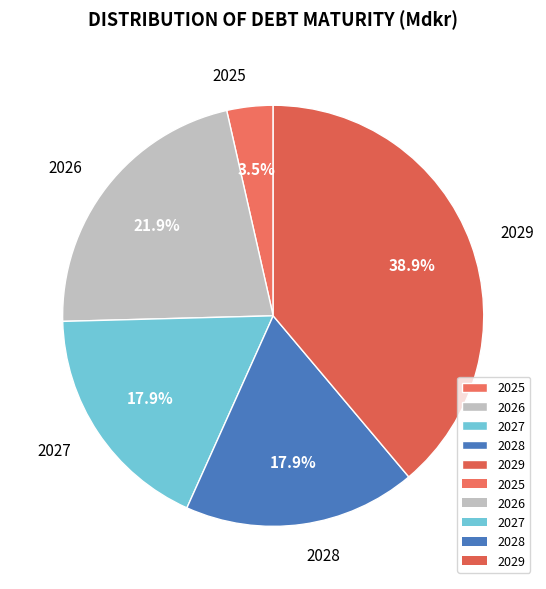

How many segments does this pie chart have?

5